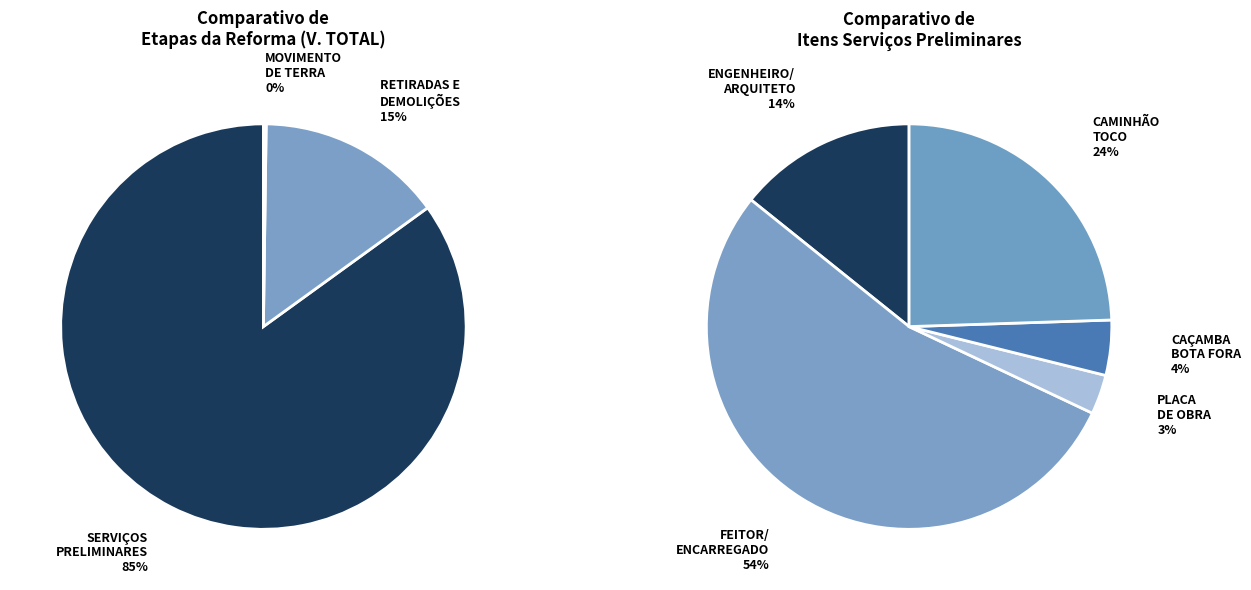

Is it true that PLACA DE OBRA is 12% of the pie?

False